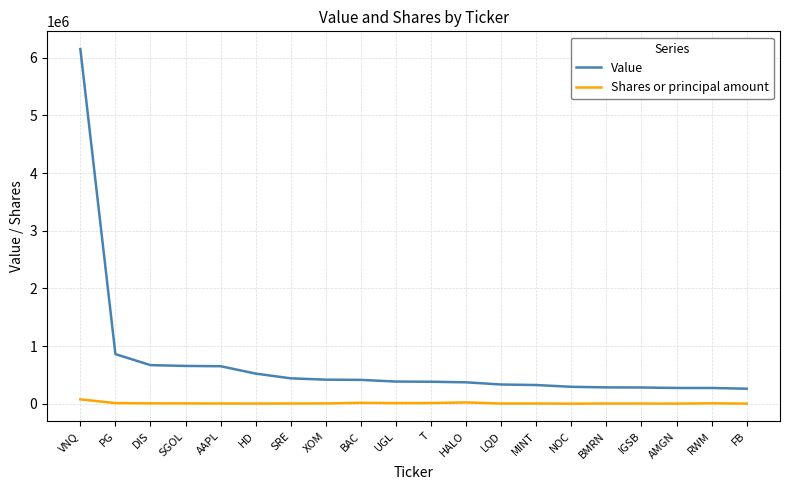

True or false: Value and Shares or principal amount intersect in this chart.

False